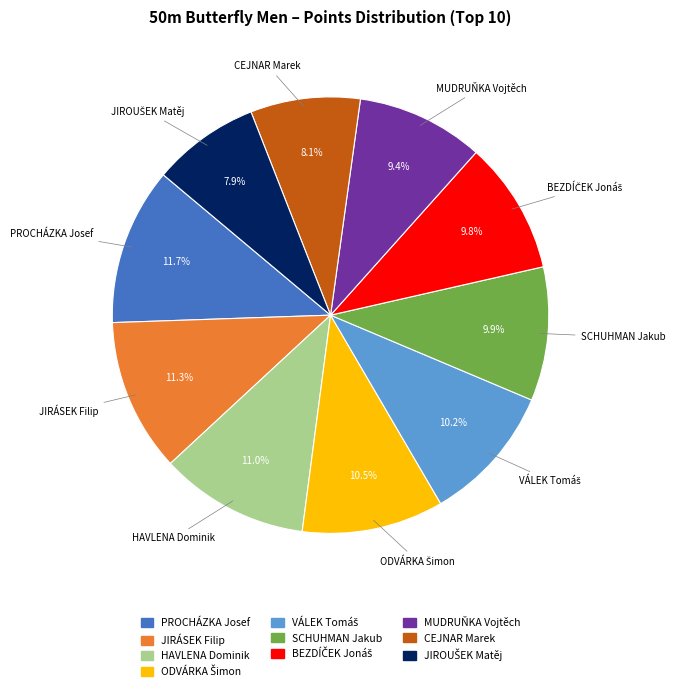

Does MUDRUŇKA Vojtěch represent more than half of the total?

No